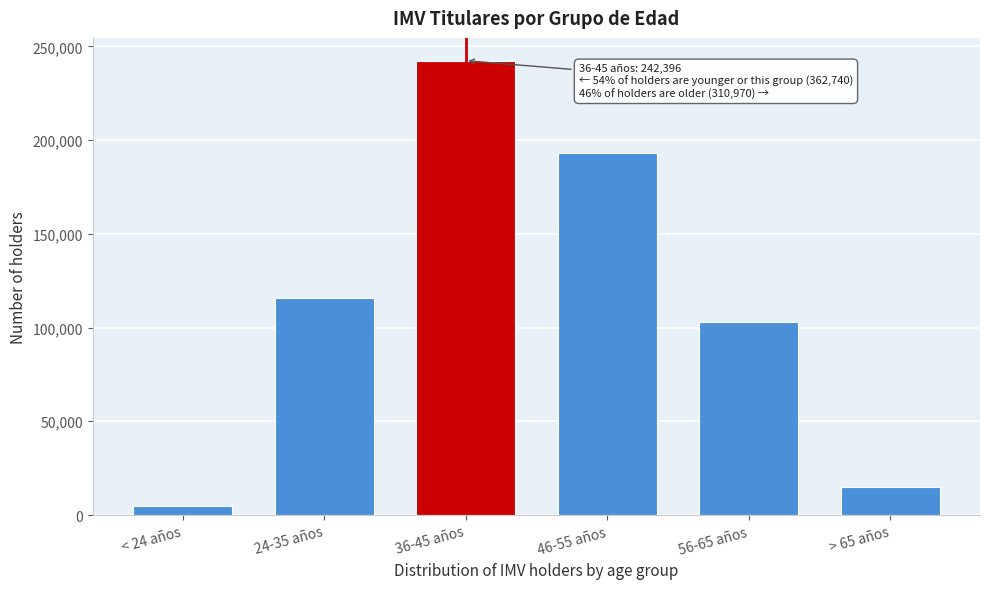

Reading left to right, what are all the values shown in this chart?

< 24 años=4550	24-35 años=115794	36-45 años=242396	46-55 años=193240	56-65 años=102745	> 65 años=14985